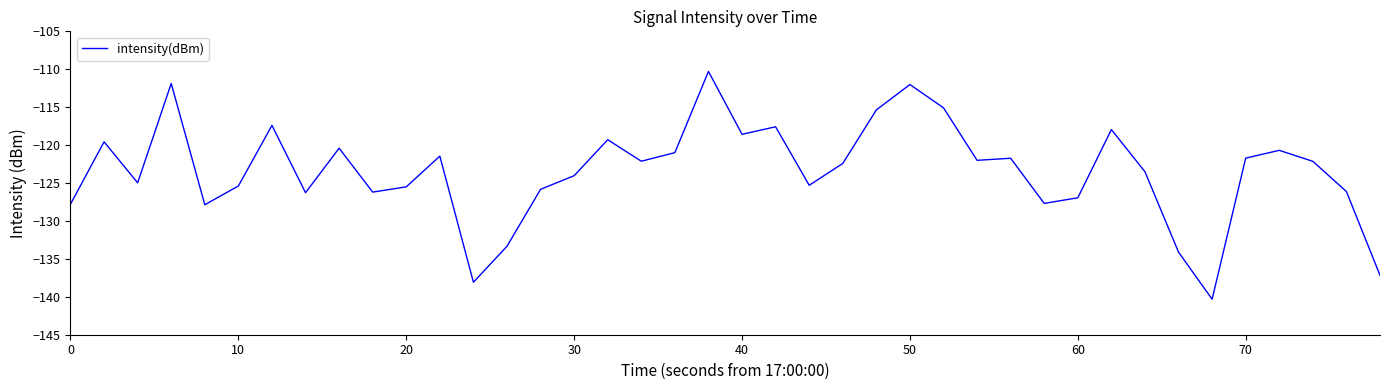

What is the minimum value shown in the chart?

-140.3